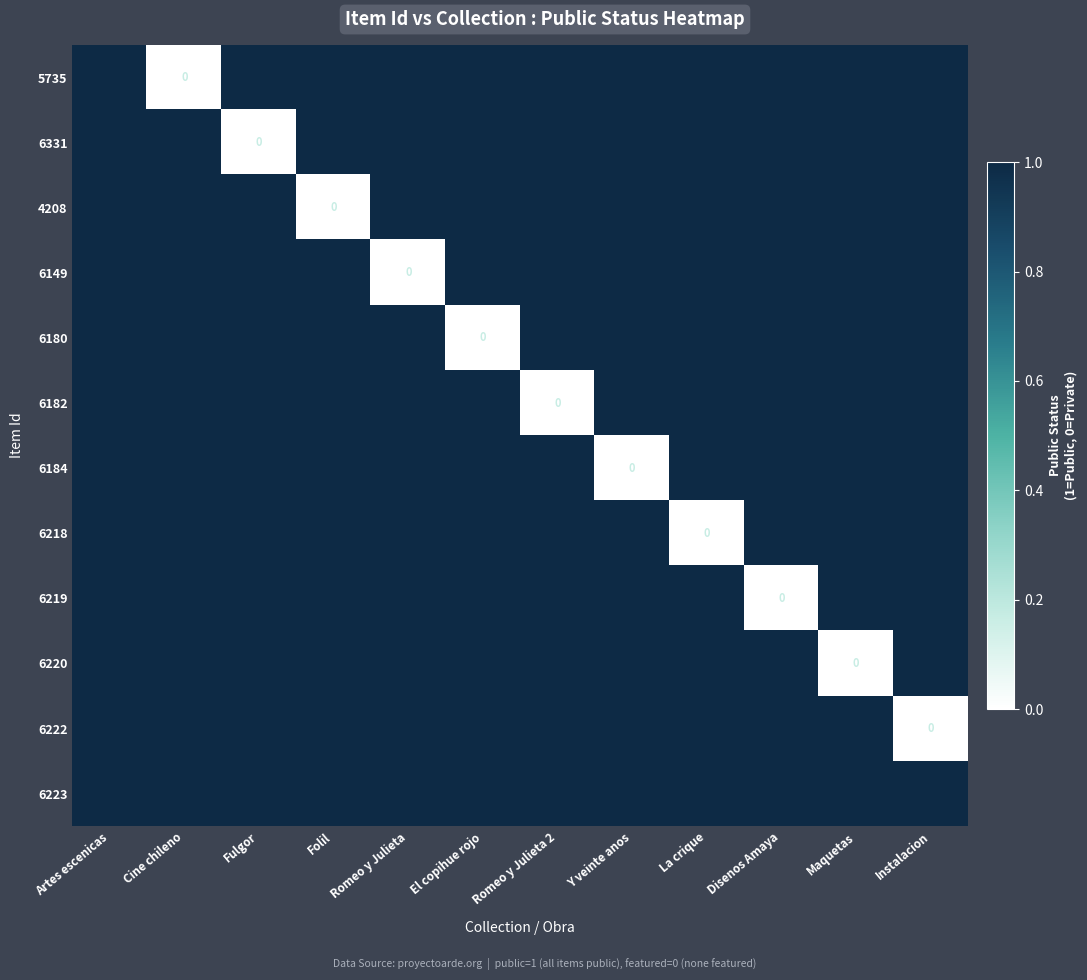

The value of 6222 at Cine chileno is 1. True or false?

True